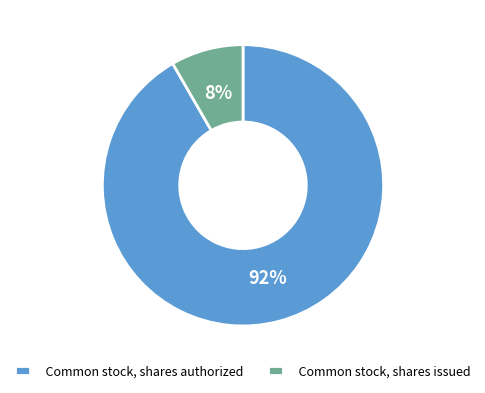

Between Common stock, shares issued and Common stock, shares authorized, which is larger?

Common stock, shares authorized